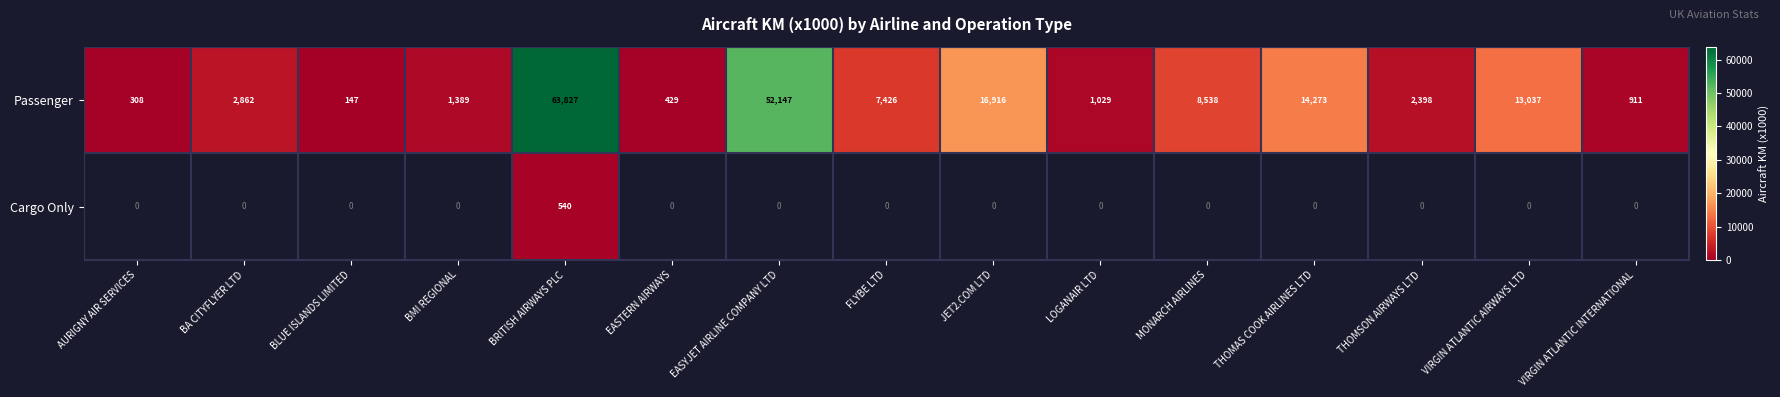

Rank the categories by Passenger value from lowest to highest.

BLUE ISLANDS LIMITED, AURIGNY AIR SERVICES, EASTERN AIRWAYS, VIRGIN ATLANTIC INTERNATIONAL, LOGANAIR LTD, BMI REGIONAL, THOMSON AIRWAYS LTD, BA CITYFLYER LTD, FLYBE LTD, MONARCH AIRLINES, VIRGIN ATLANTIC AIRWAYS LTD, THOMAS COOK AIRLINES LTD, JET2.COM LTD, EASYJET AIRLINE COMPANY LTD, BRITISH AIRWAYS PLC